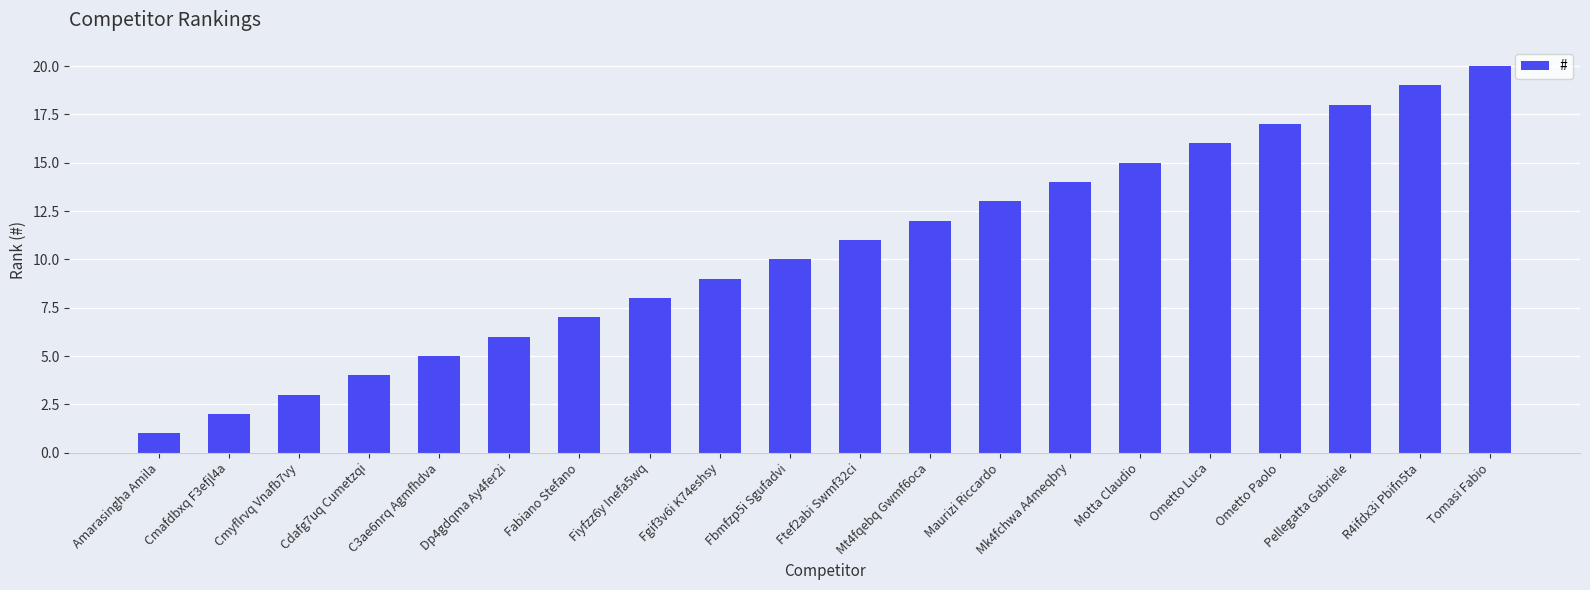

Is it true that the value at Ftef2abi Swmf32ci is 11?

True